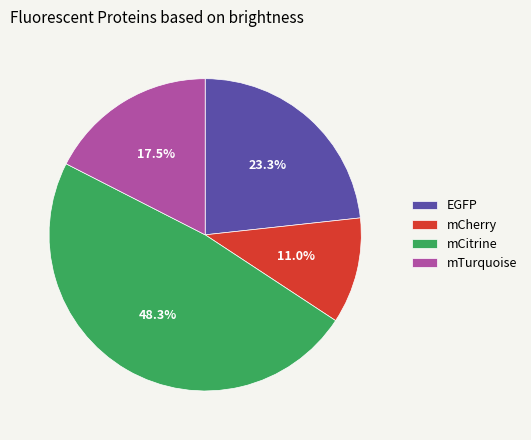

How much of the chart is everything except EGFP?

76.7%